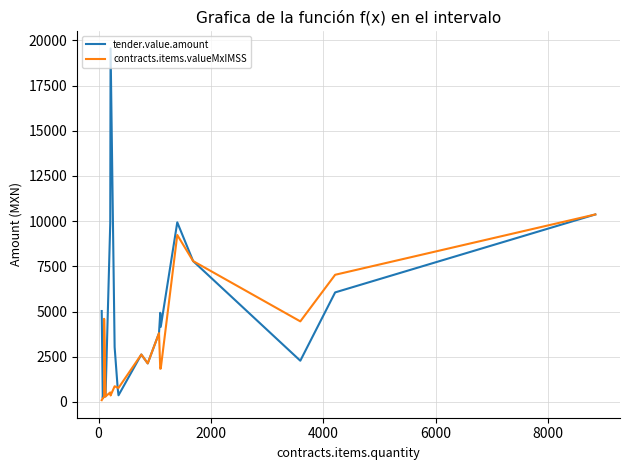

What are all the series names shown in the legend?

tender.value.amount, contracts.items.valueMxIMSS